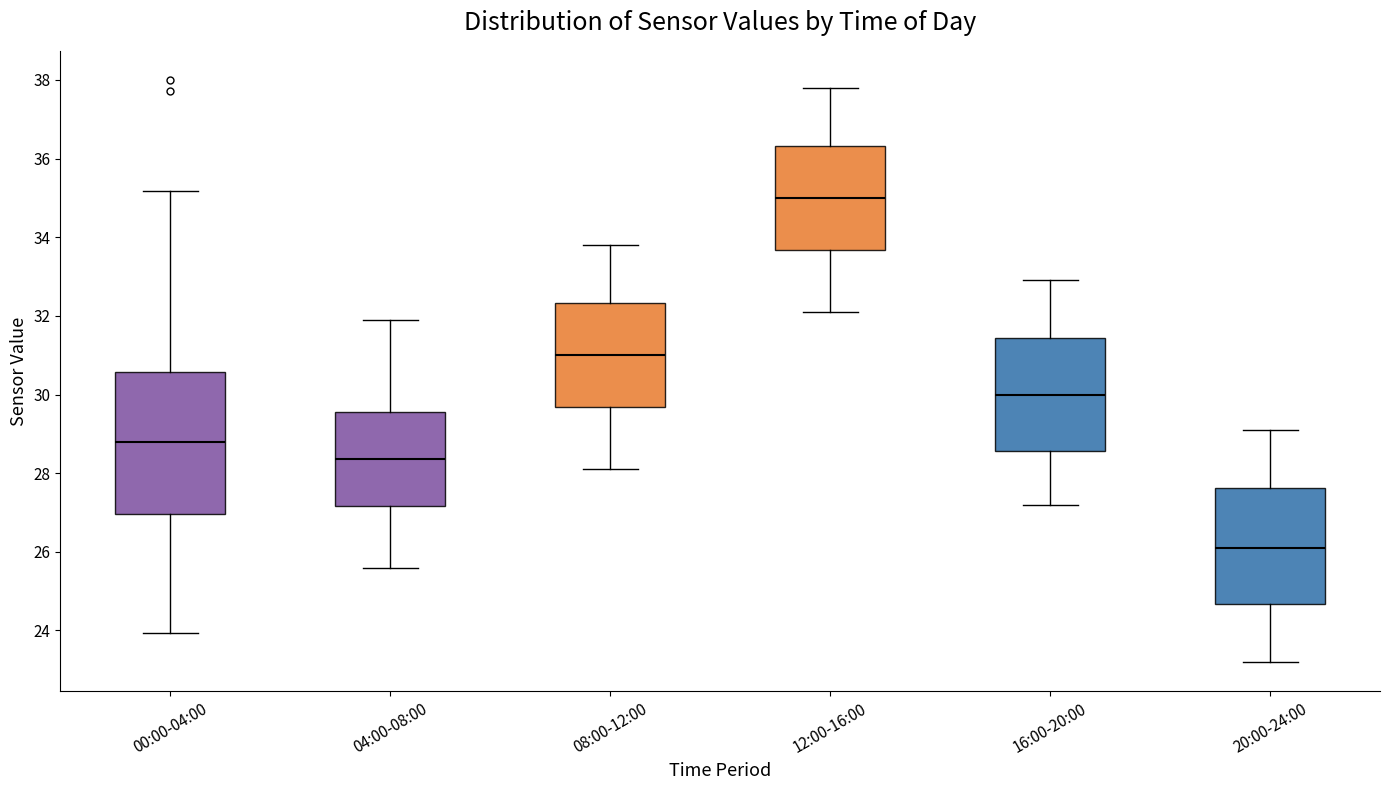

Comparing the boxes themselves (not the whiskers), which one is the tallest?

00:00-04:00